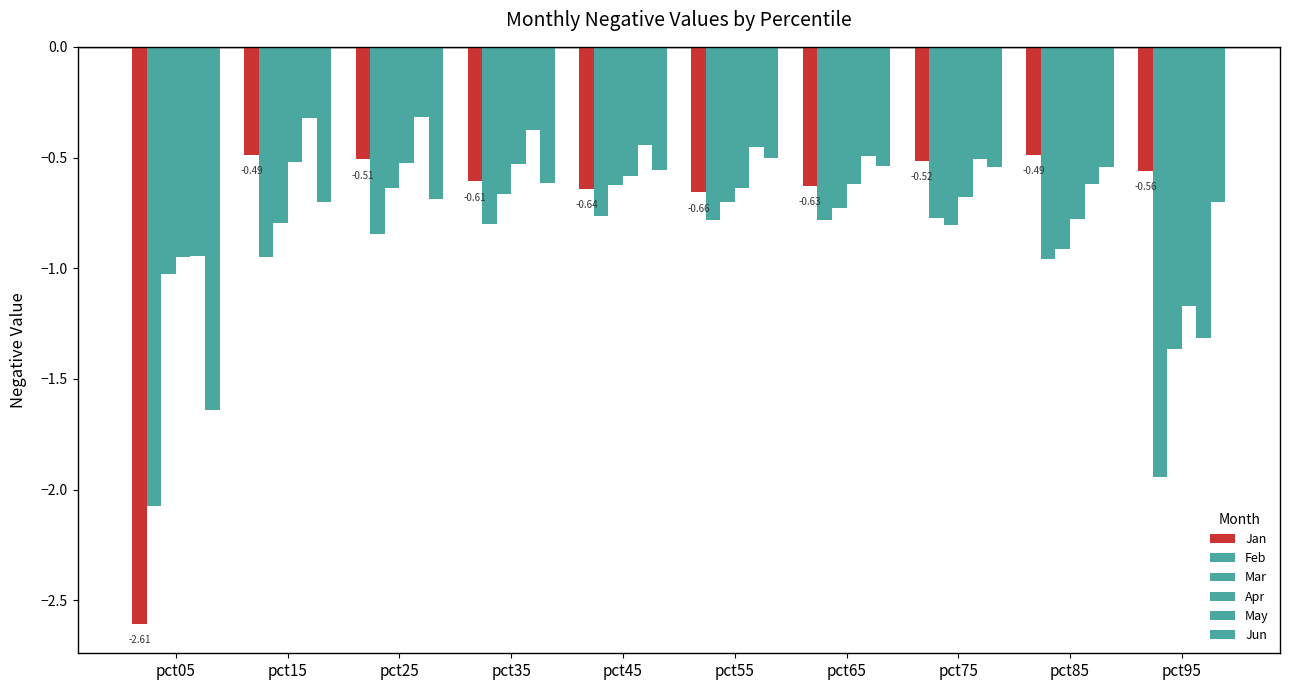

How many categories are shown in the chart?

10